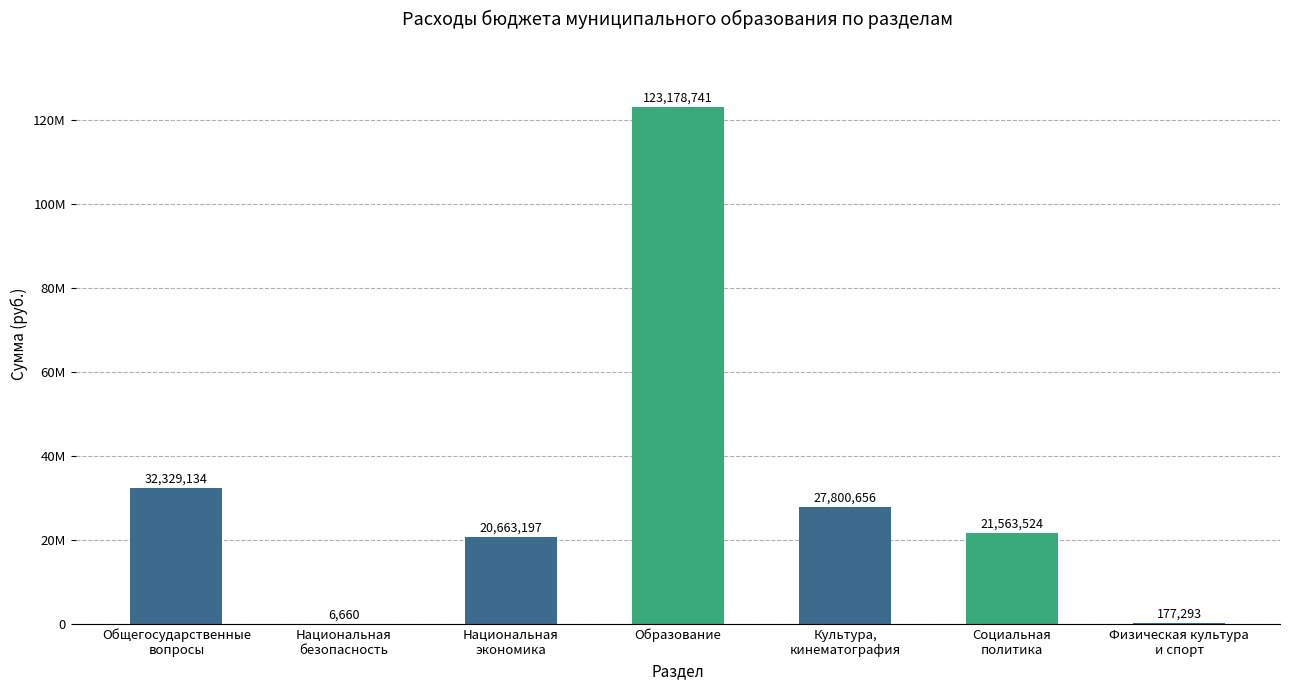

The value at Культура,
кинематография is 27800655.6. True or false?

True